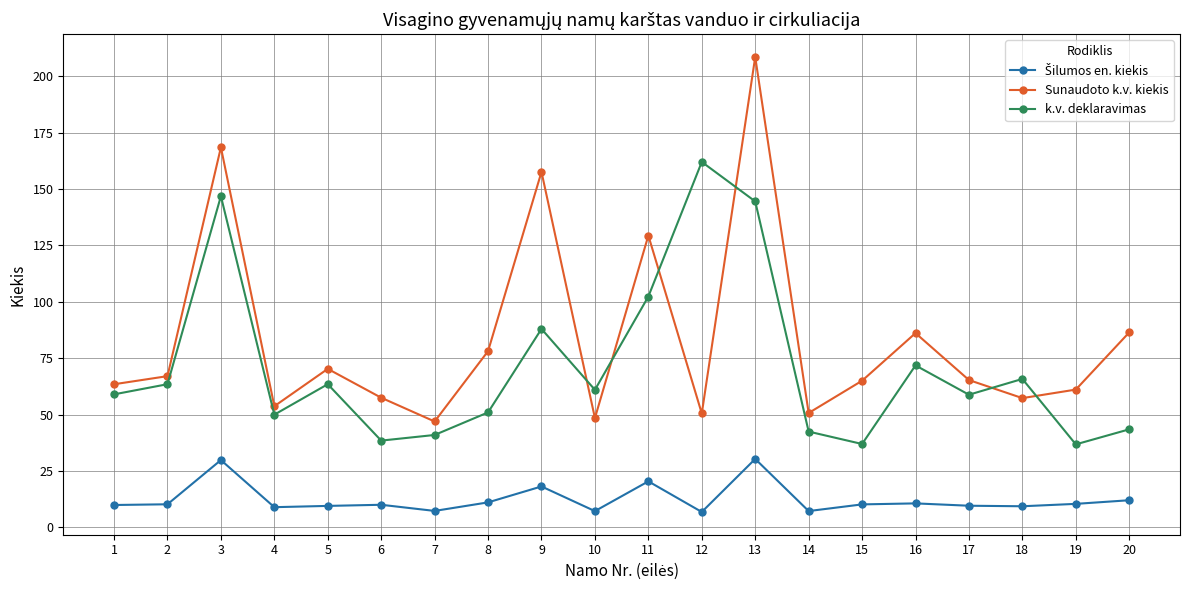

How many series are shown in this chart?

3